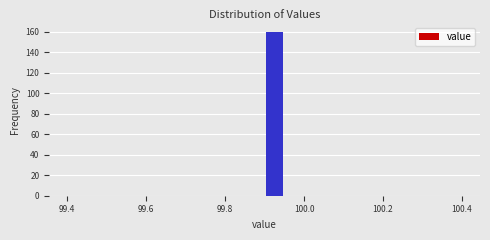

Around what value on the x-axis is the tallest bar? Give the approximate position of its centre, as read against the axis.

99.92